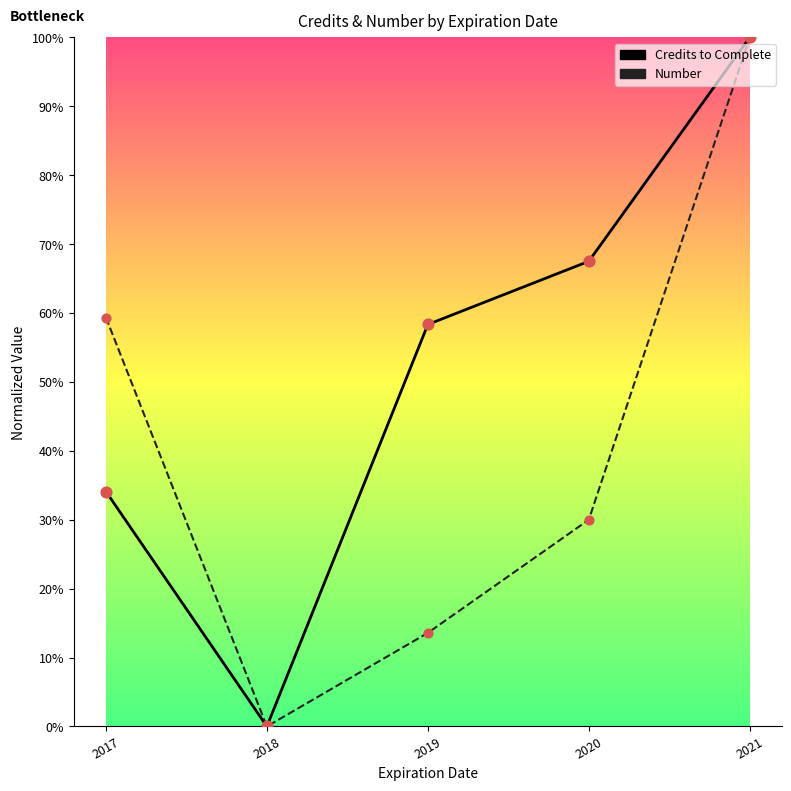

What is the spread (max minus min) of values at 2019?

44.8